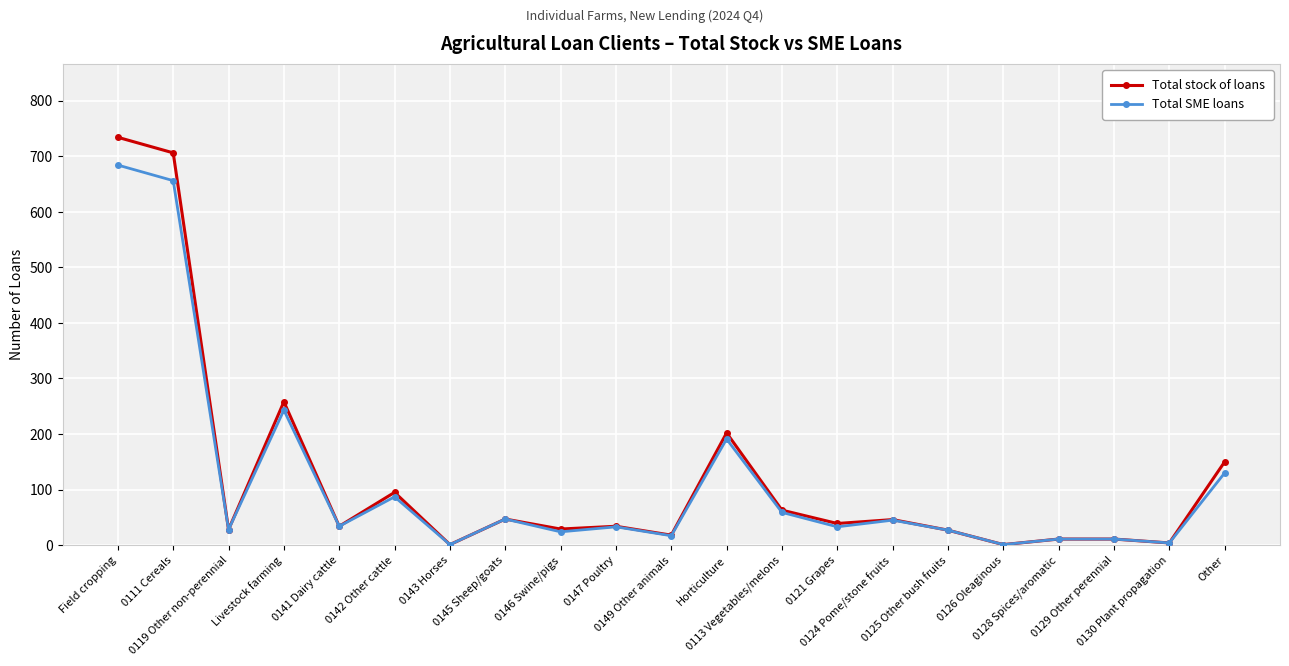

List the series in order of their peak value, lowest first.

Total SME loans, Total stock of loans